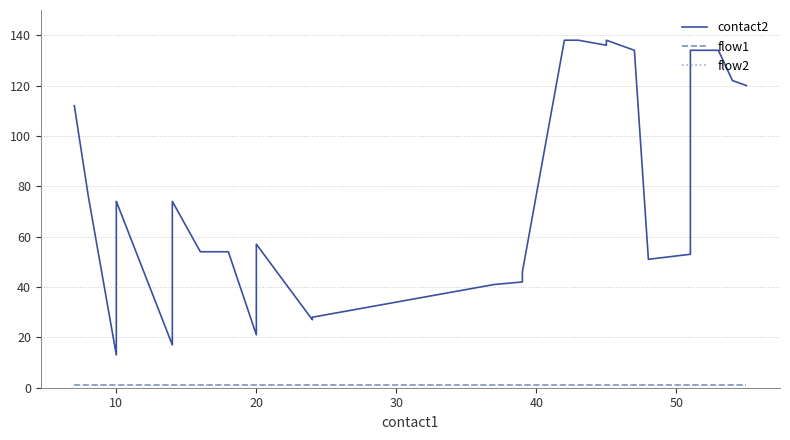

Is the value of contact2 at 0 greater than the value of flow1 at 13?

Yes